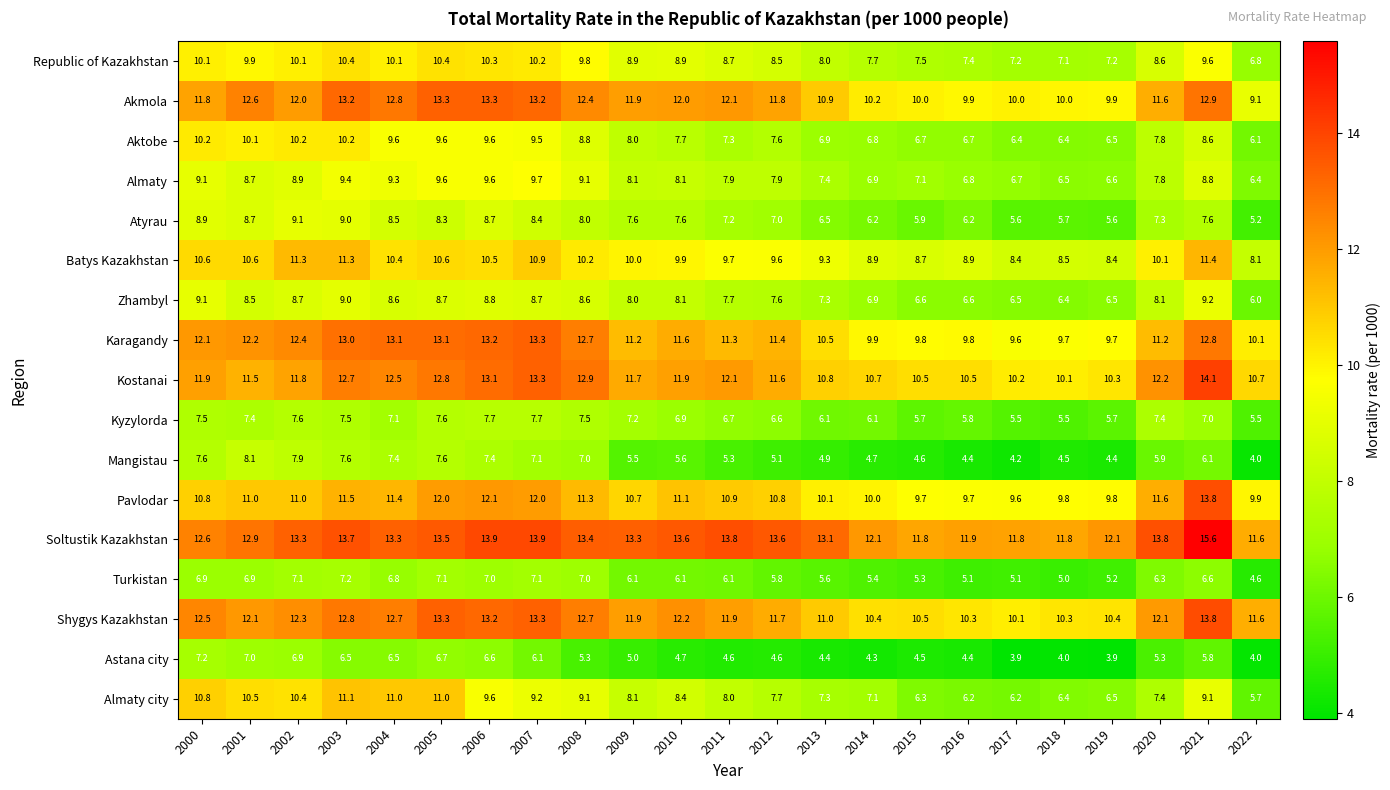

What is the approximate value of Almaty at 2019?

6.6